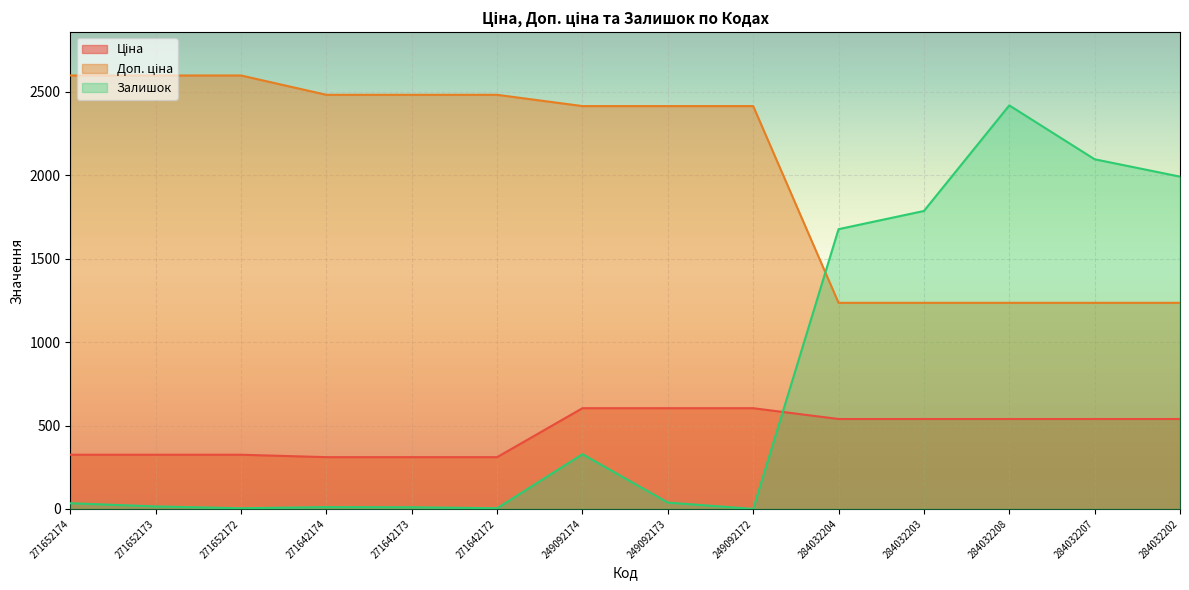

Read the Залишок value at 271642173.

10.0